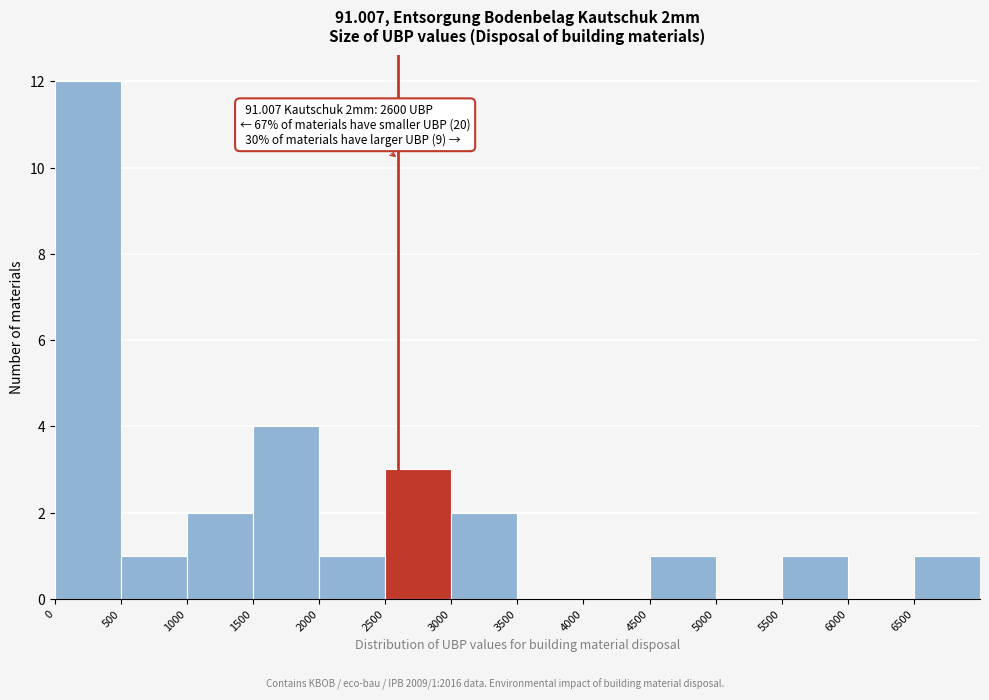

Which range on the x-axis has the tallest bar?

0 to 500